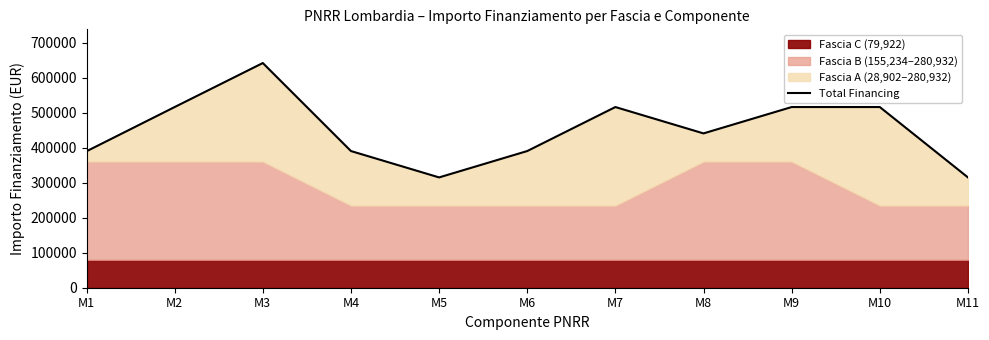

Reading left to right, what are all the values shown in this chart?

389756	516088	641786	390390	315078	390390	516088	440776	516088	516088	315078